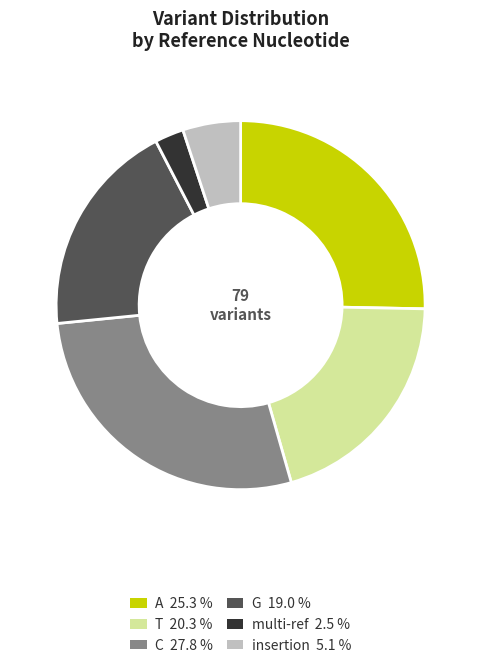

Which slice is the largest?

C 27.8 %